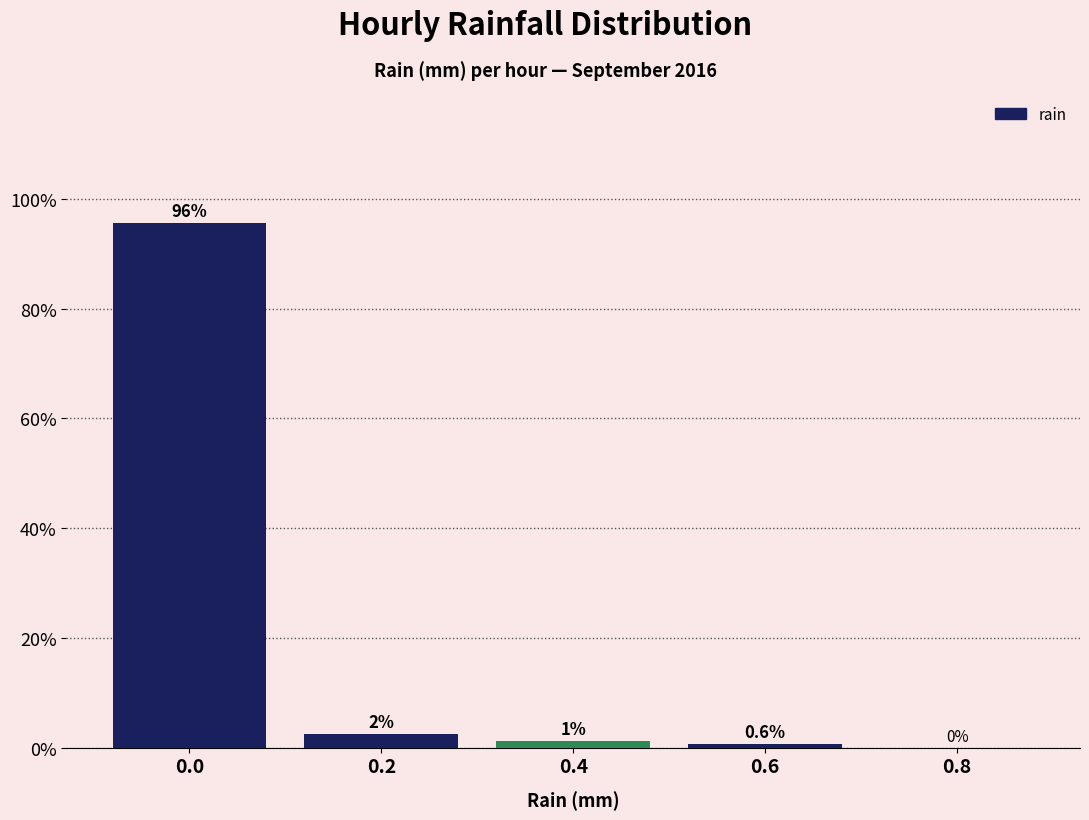

Is it true that the value at 0.0 is 29.1?

False